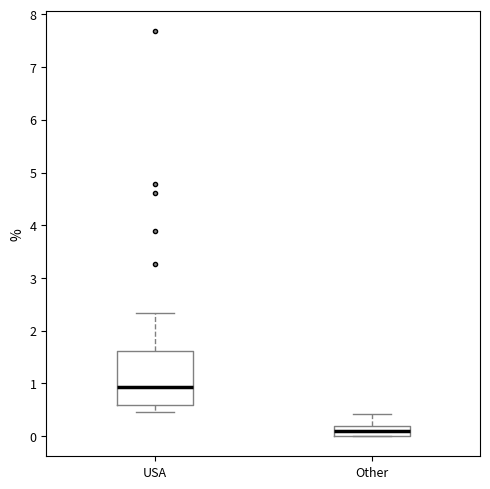

Reading left to right, read every box against the y-axis: the position of its median line, the range the box covers, and the ends of its whiskers. The values are not printed on the chart, so give them approximately, as read against the axis.

USA: median 0.9, box 0.6 to 1.6, whiskers 0.5 to 2.3
Other: median 0.1, box 0.0 to 0.2, whiskers 0.0 to 0.4